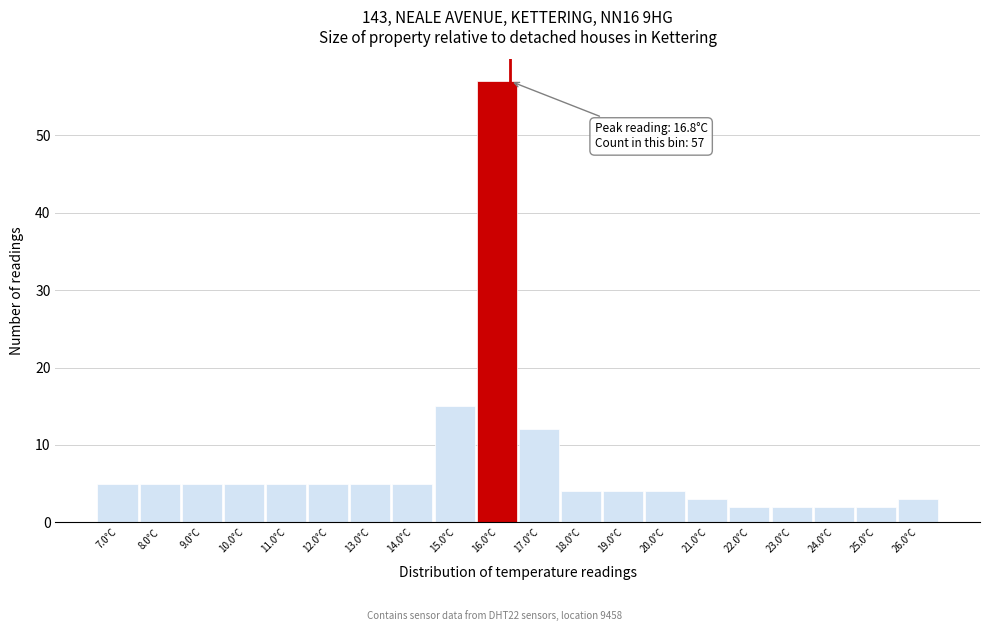

Reading left to right, extract all data points from this chart.

7.0°C=5	8.0°C=5	9.0°C=5	10.0°C=5	11.0°C=5	12.0°C=5	13.0°C=5	14.0°C=5	15.0°C=15	16.0°C=57	17.0°C=12	18.0°C=4	19.0°C=4	20.0°C=4	21.0°C=3	22.0°C=2	23.0°C=2	24.0°C=2	25.0°C=2	26.0°C=3